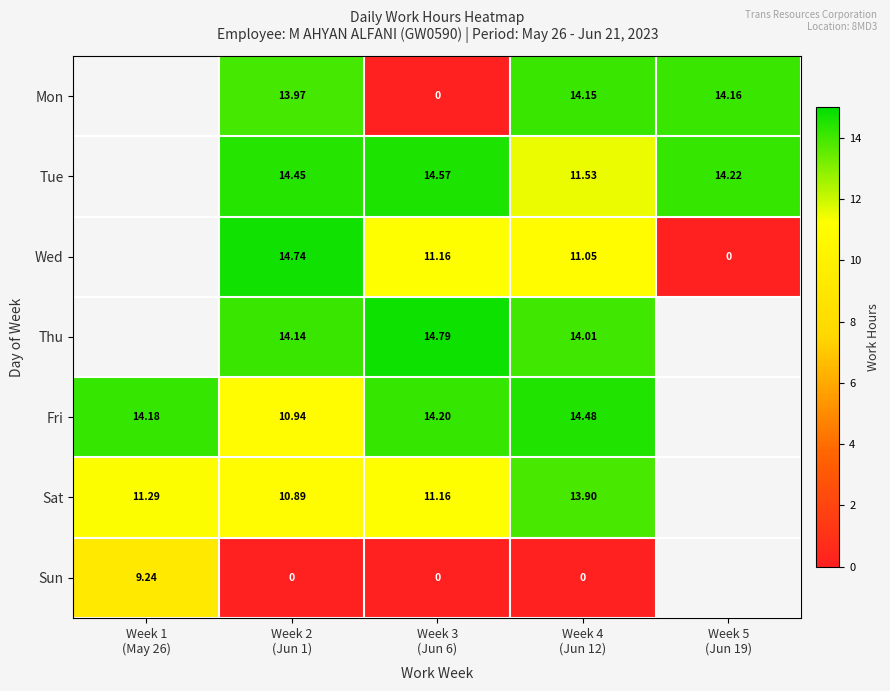

What is the sum of the Tue values at Week 2 (Jun 1) and Week 3 (Jun 6)?

29.0